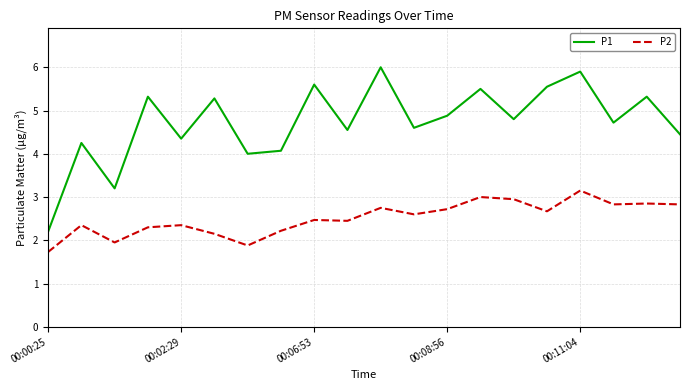

What is the difference between the maximum and minimum values in the P1 series?

3.8